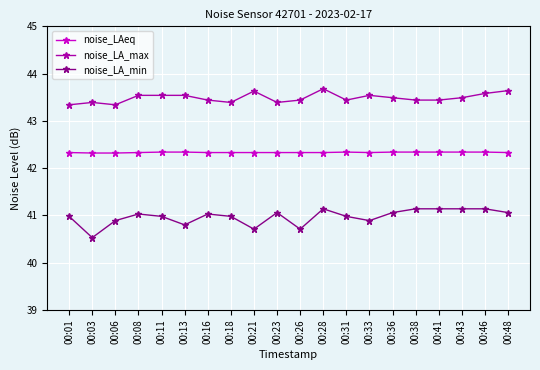

What is the greatest value displayed?

43.7